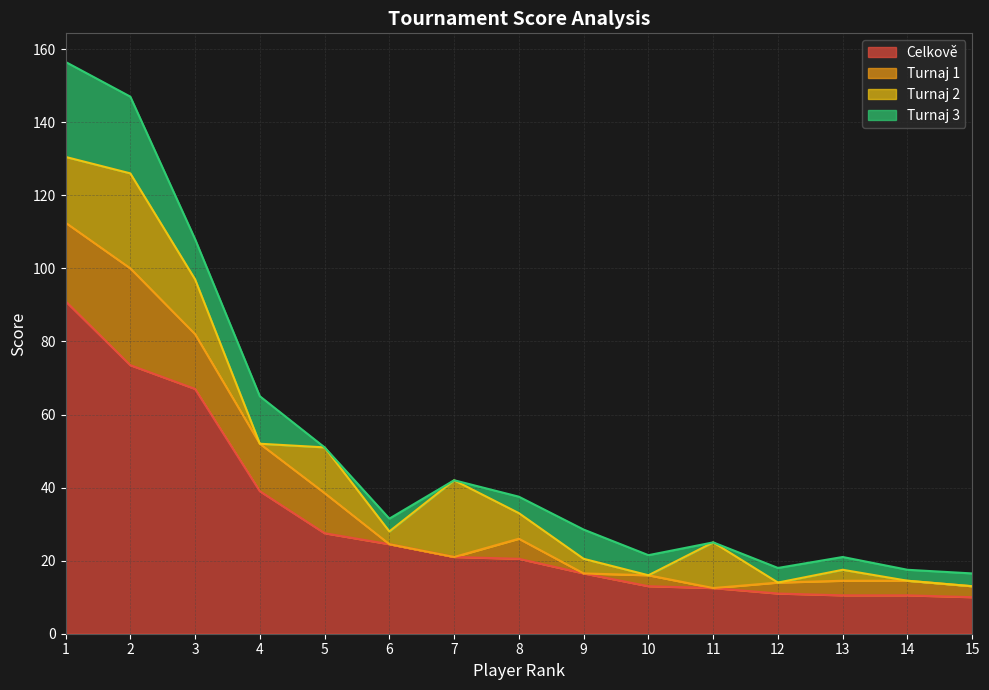

True or false: Turnaj 3 and Celkově intersect in this chart.

False